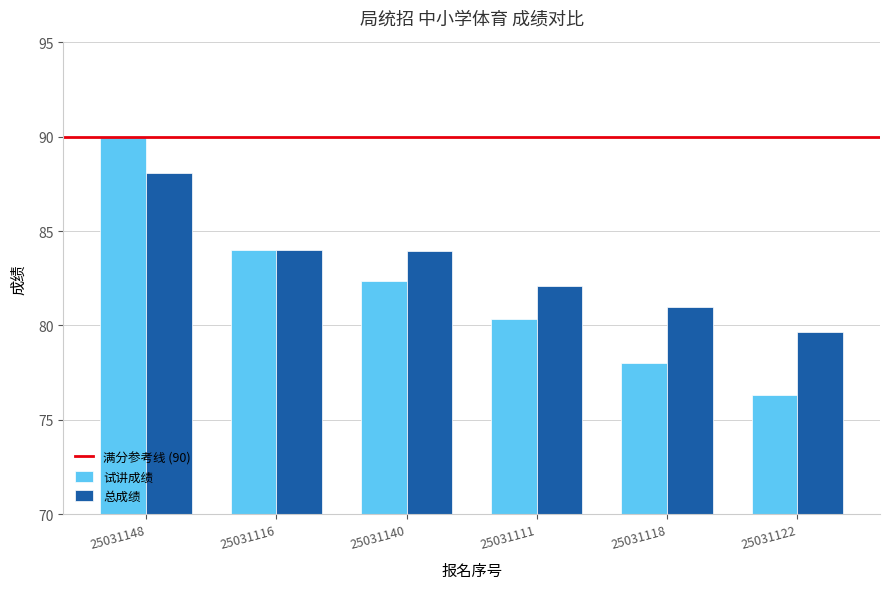

Which series has the widest spread of values?

试讲成绩